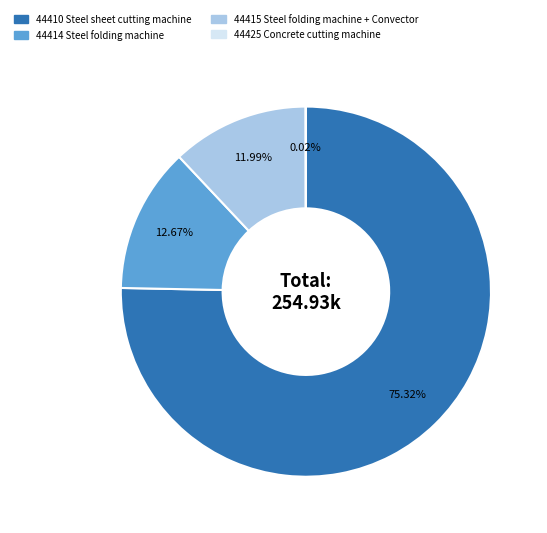

To the nearest percent, what portion does 44414 Steel folding machine represent?

13%